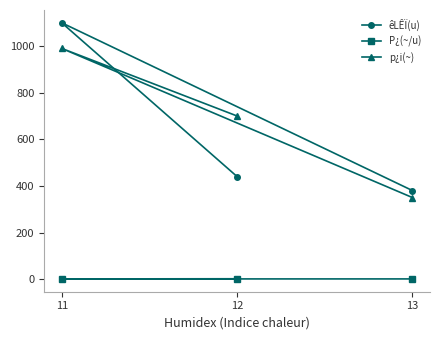

Where is êLÊÏ(u) nearest to the value 740?

12